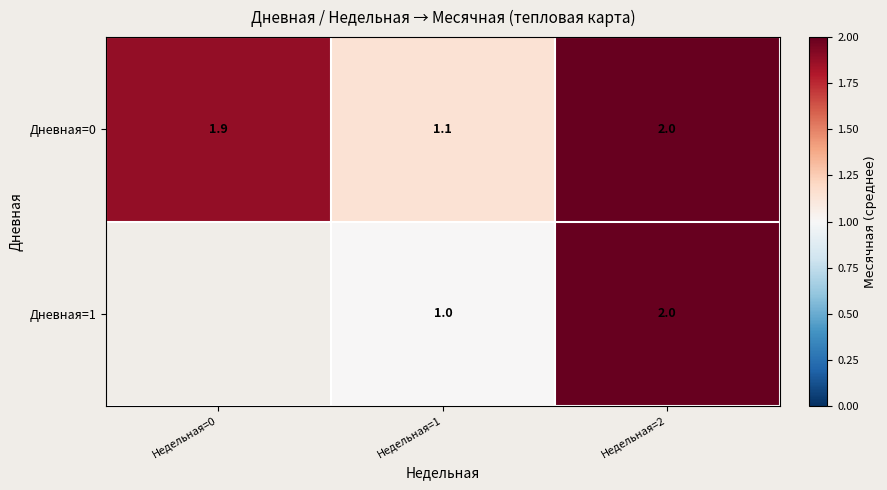

What is the greatest value displayed?

2.0